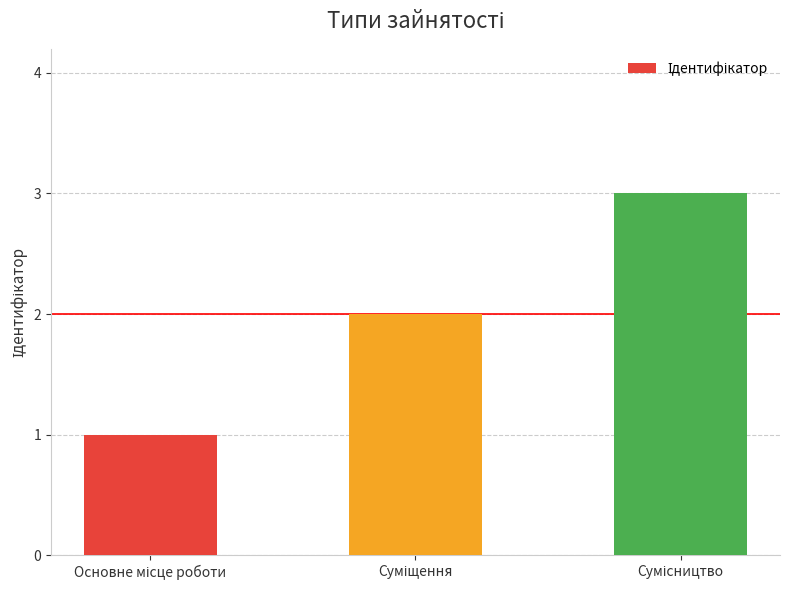

Does the chart contain any negative values?

No